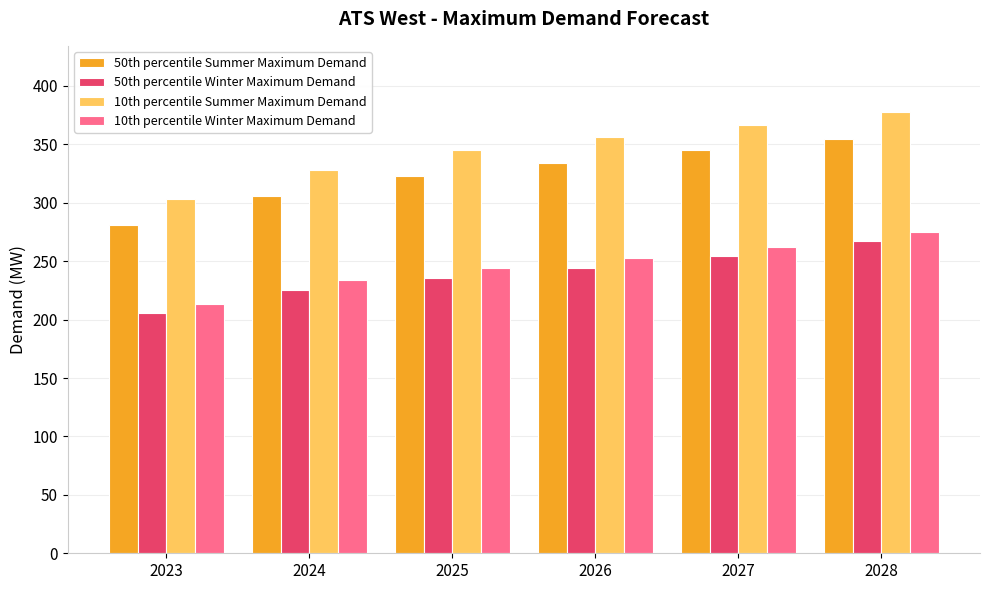

What are all the series names shown in the legend?

50th percentile Summer Maximum Demand, 50th percentile Winter Maximum Demand, 10th percentile Summer Maximum Demand, 10th percentile Winter Maximum Demand